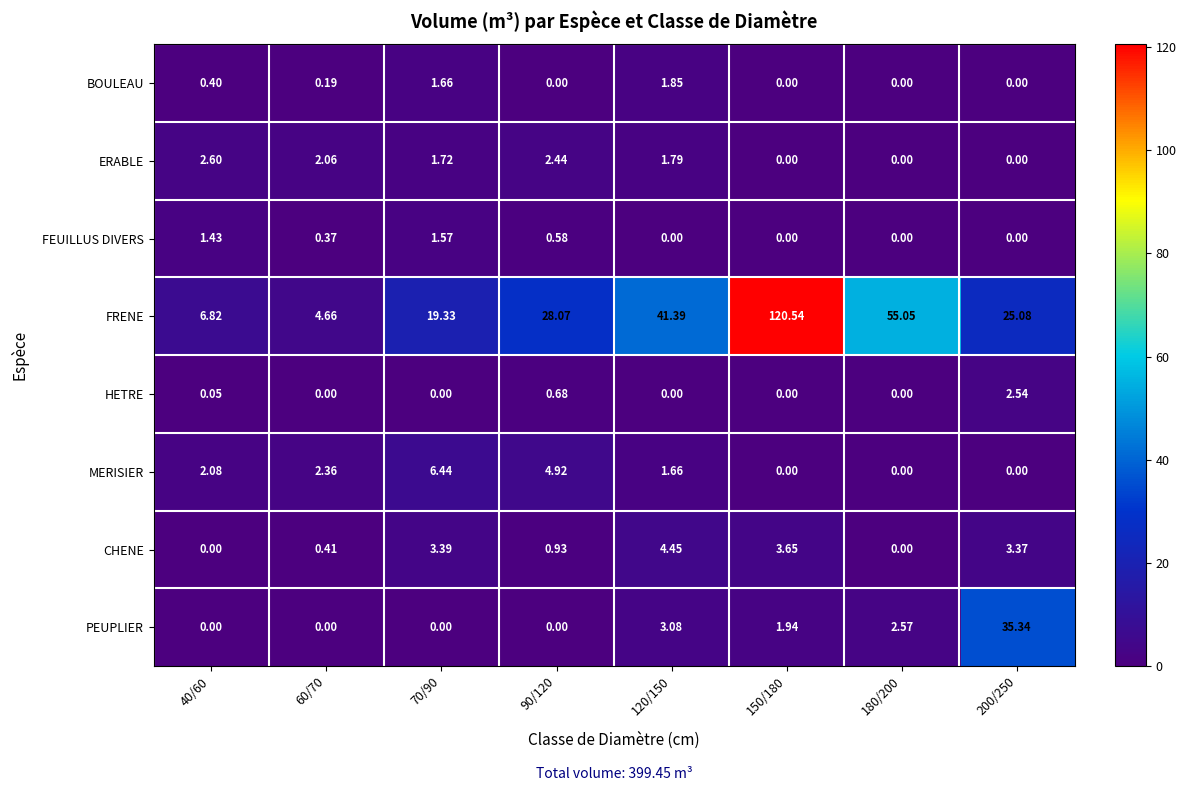

At which category is the sum across all series the highest?

150/180